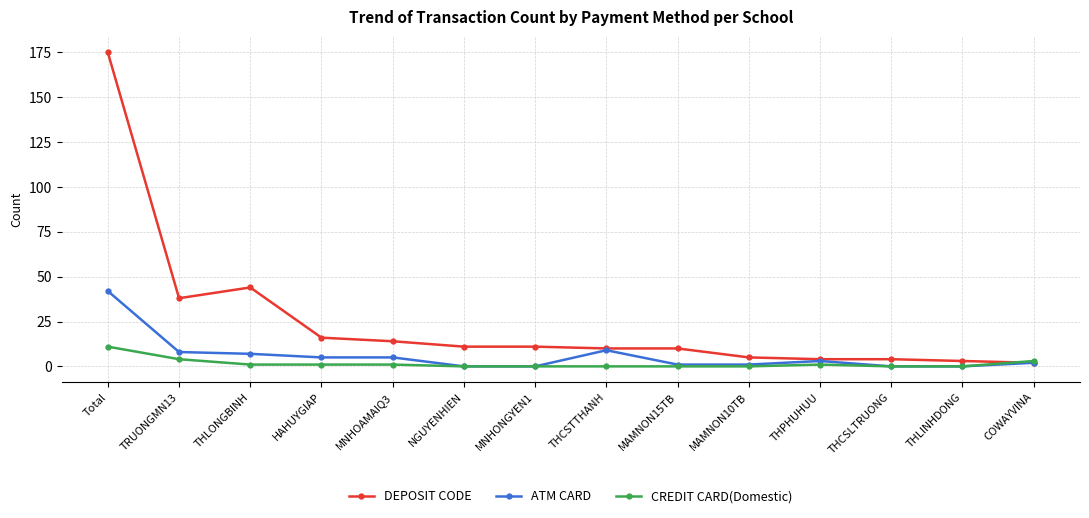

List the series in order of their peak value, lowest first.

CREDIT CARD(Domestic), ATM CARD, DEPOSIT CODE